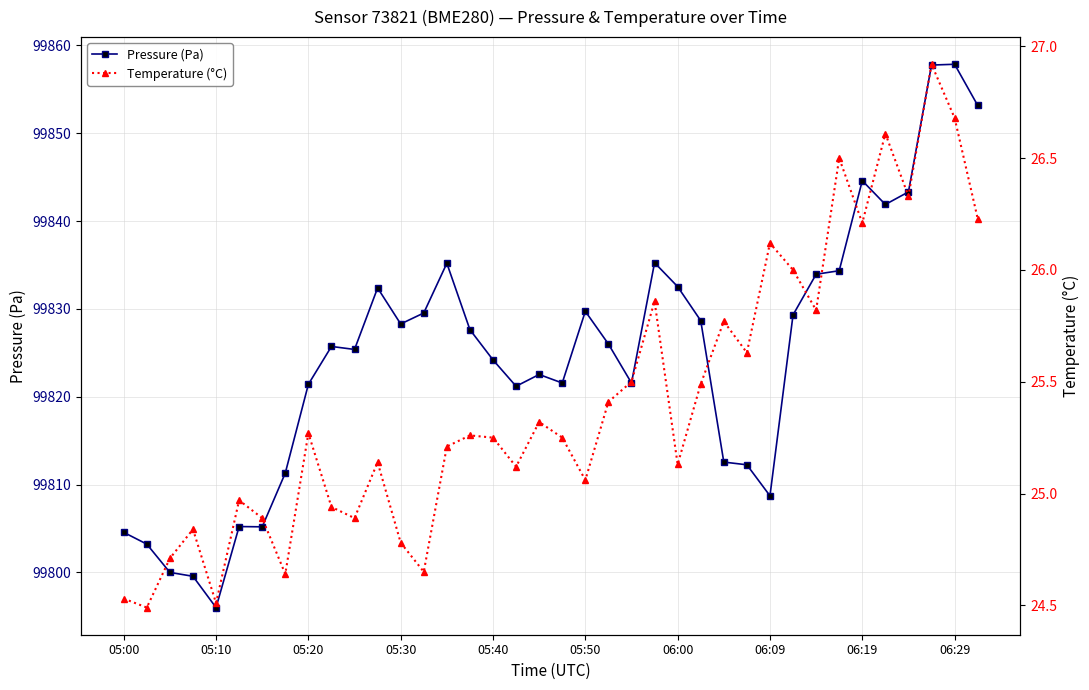

At how many categories does at least one series exceed 64817?

38